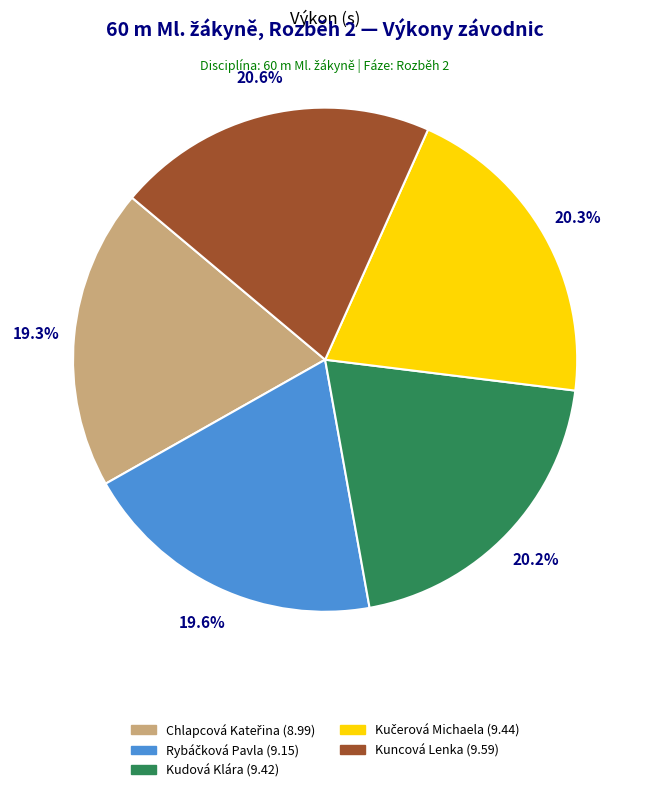

Does any single category account for the majority?

No